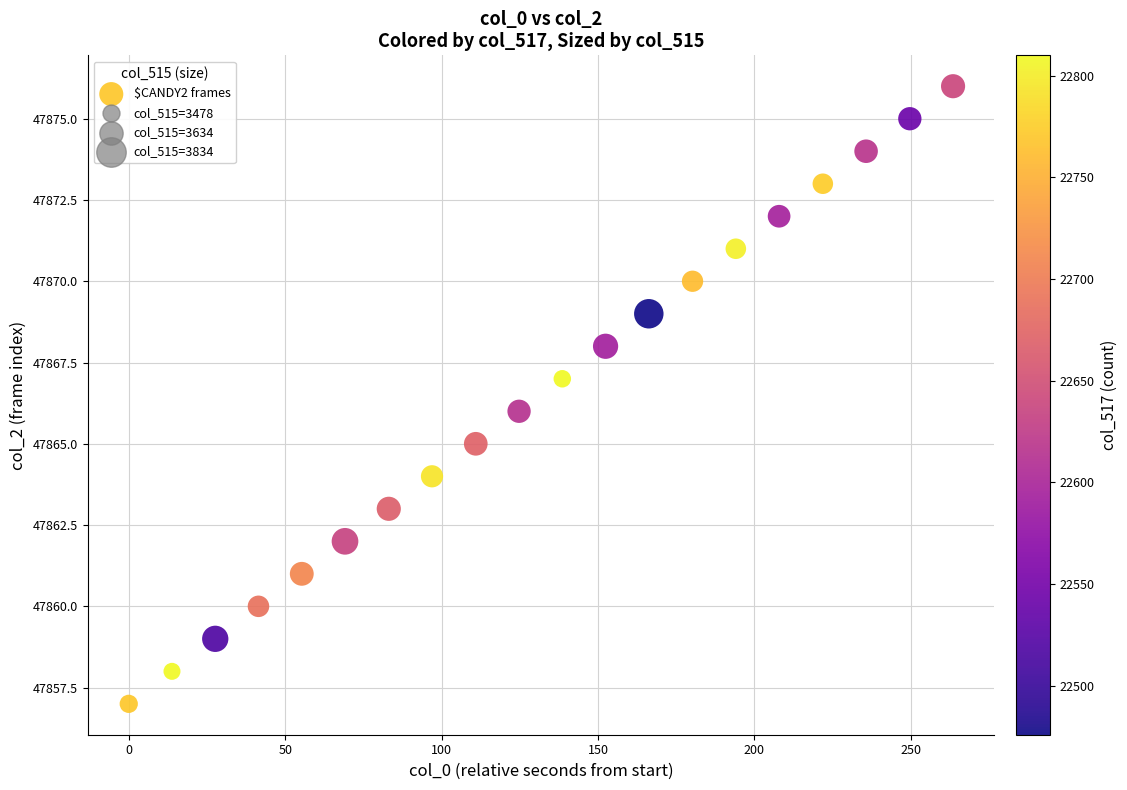

What is the range of Y values (max minus min)?

19